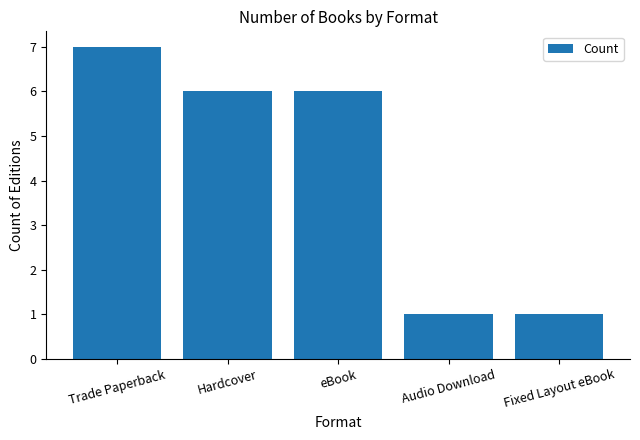

Which has a higher value, Audio Download or Trade Paperback?

Trade Paperback